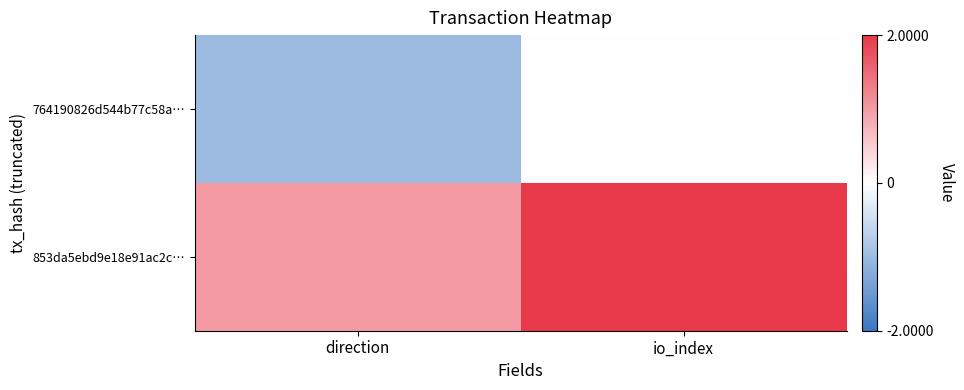

Rank the series by their average value, from lowest to highest.

764190826d544b77c58a…, 853da5ebd9e18e91ac2c…